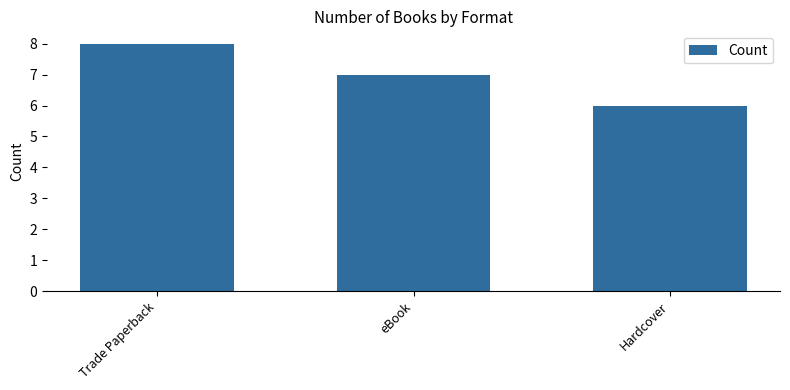

What is the change in value from eBook to Hardcover?

-1